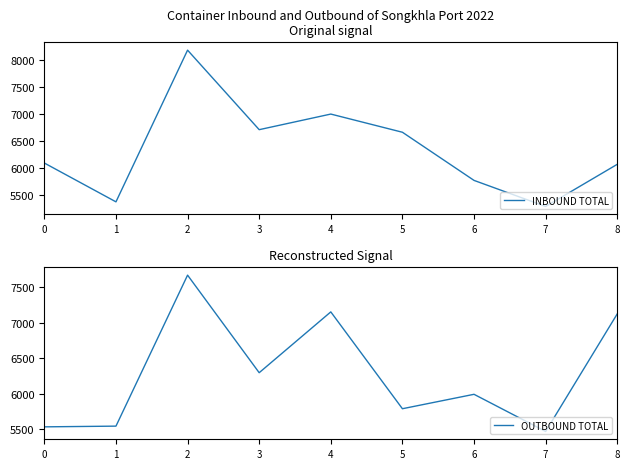

What is the difference between the OUTBOUND TOTAL values at 0 and 8?

1590